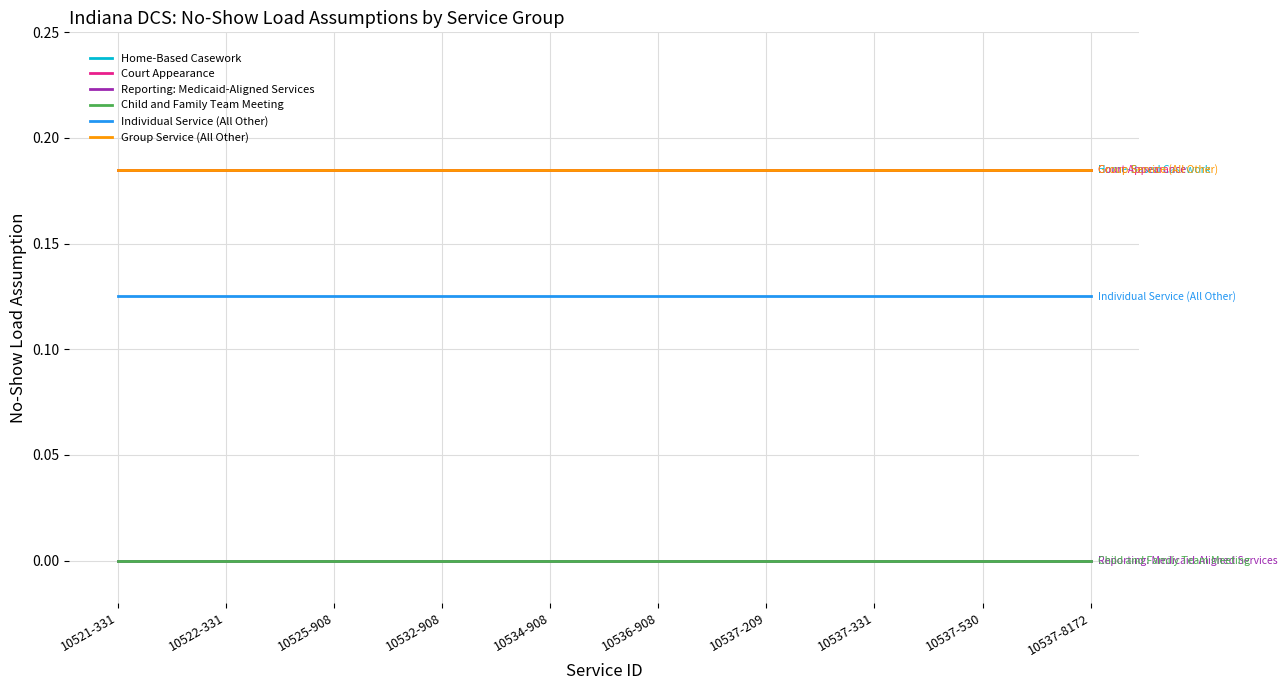

Does the chart display data point markers on the line(s)?

No